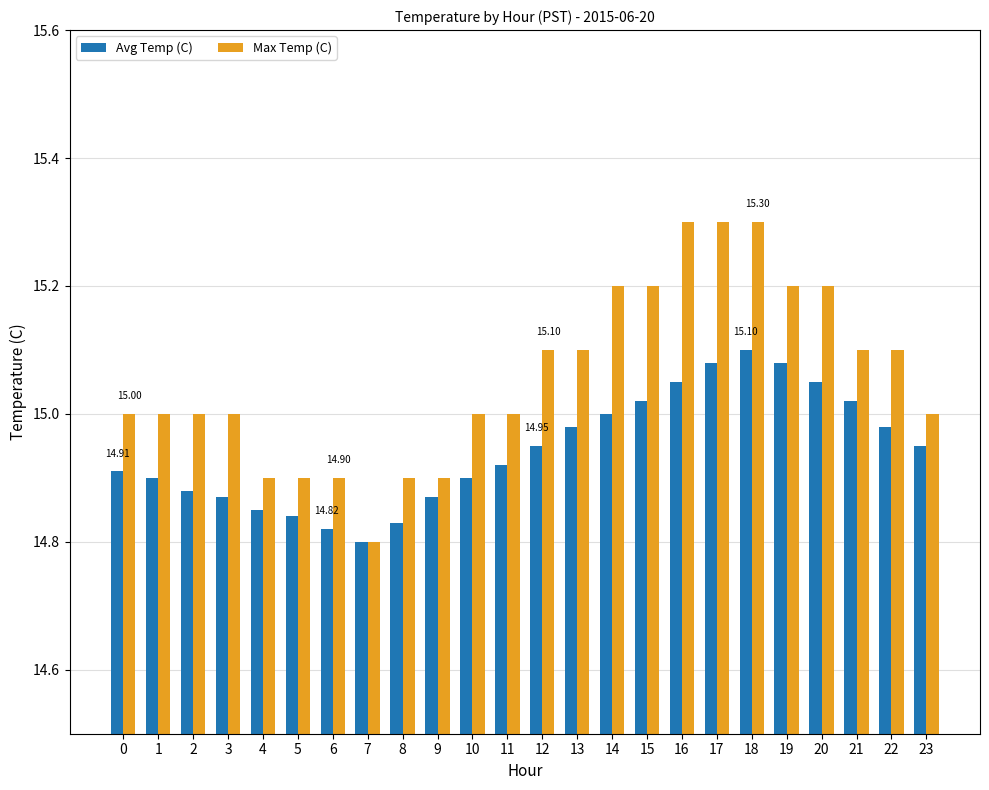

What is the difference between the highest and lowest values at 0?

0.1